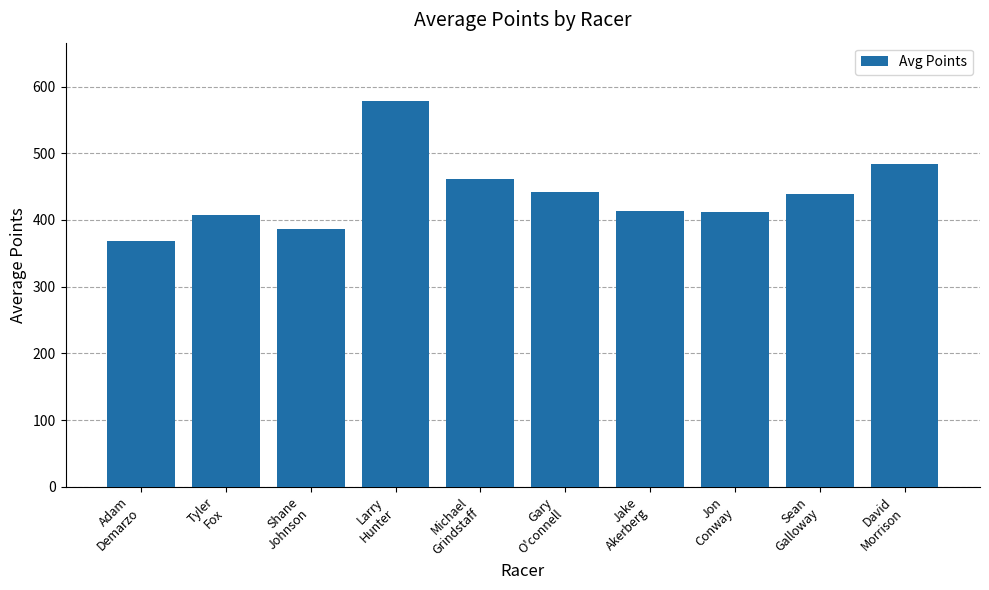

Between Adam
Demarzo and Michael
Grindstaff, which is larger?

Michael
Grindstaff